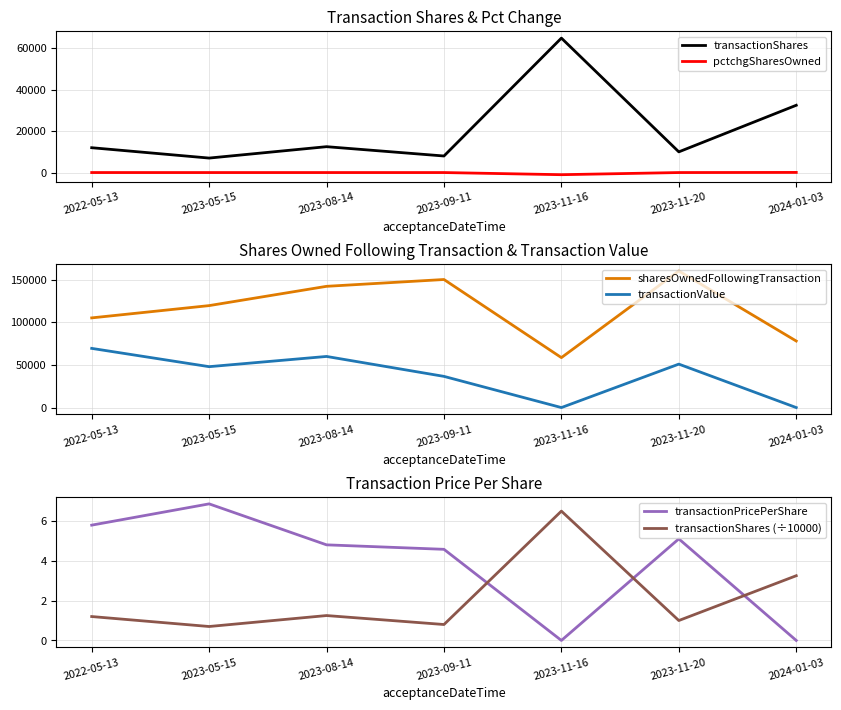

Which series changed the most between 2022-05-13 and 2023-11-20?

sharesOwnedFollowingTransaction